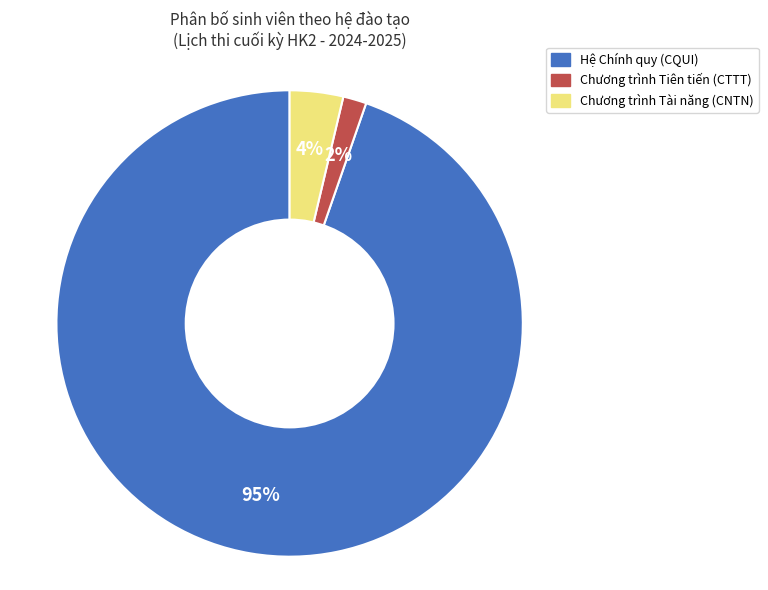

To the nearest percent, what is the average slice percentage?

33%